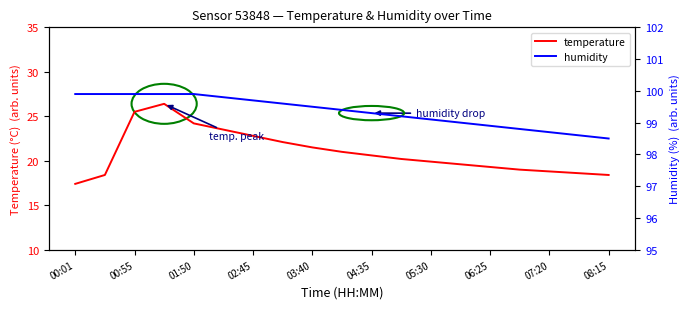

Reading left to right, extract all data points from this chart.

temperature: 17.4	18.4	25.5	26.4	24.2	23.5	22.8	22.1	21.5	21.0	20.6	20.2	19.9	19.6	19.3	19.0	18.8	18.6	18.4
humidity: 99.9	99.9	99.9	99.9	99.9	99.8	99.7	99.6	99.5	99.4	99.3	99.2	99.1	99.0	98.9	98.8	98.7	98.6	98.5